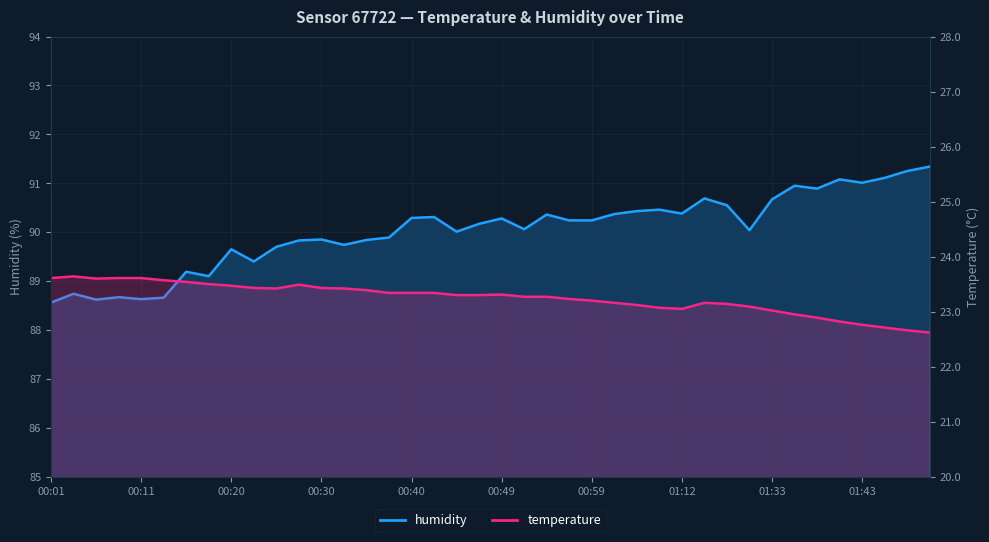

What is the smallest value displayed?

22.6